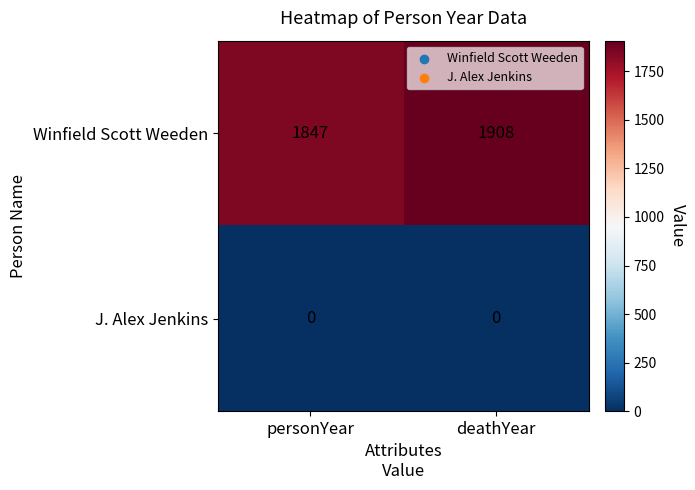

At deathYear, list the series in order from smallest to largest.

J. Alex Jenkins, Winfield Scott Weeden